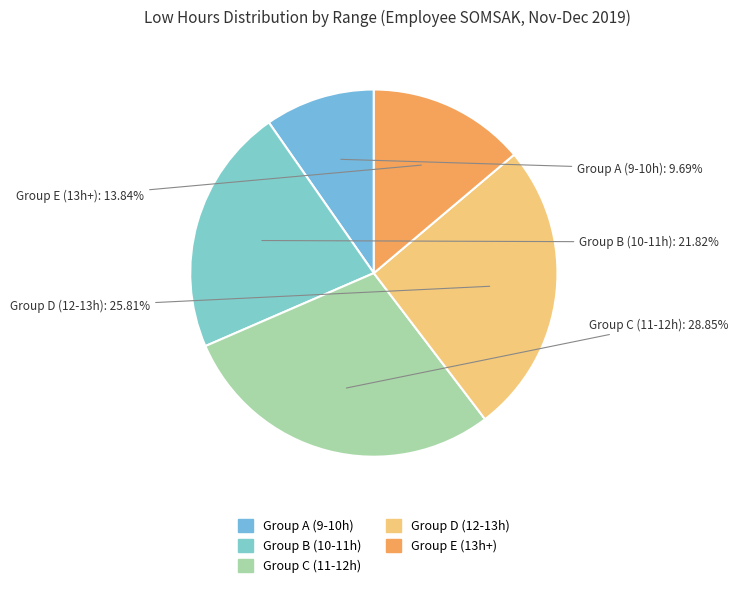

How many slices are in this pie chart?

5